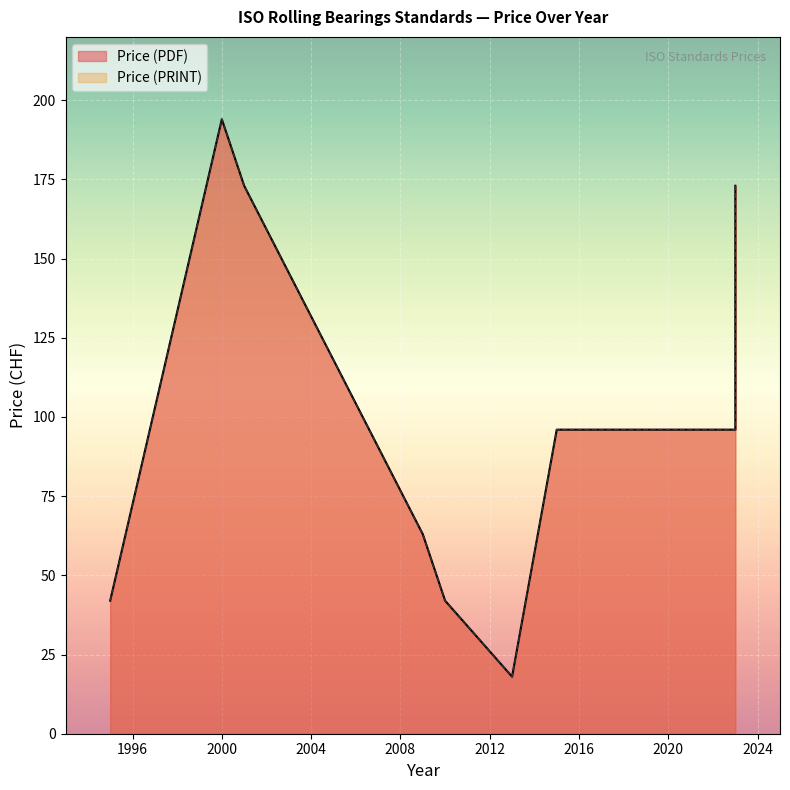

What is the total value across all series at 2015?

192